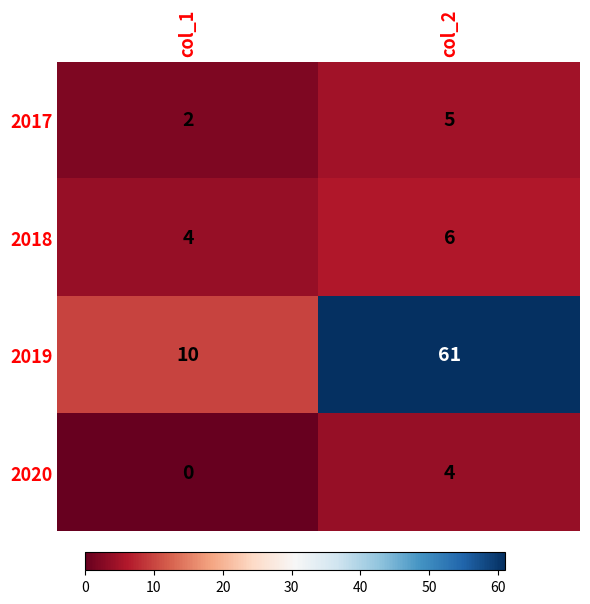

True or false: 2019 has a value of 16 at col_1.

False